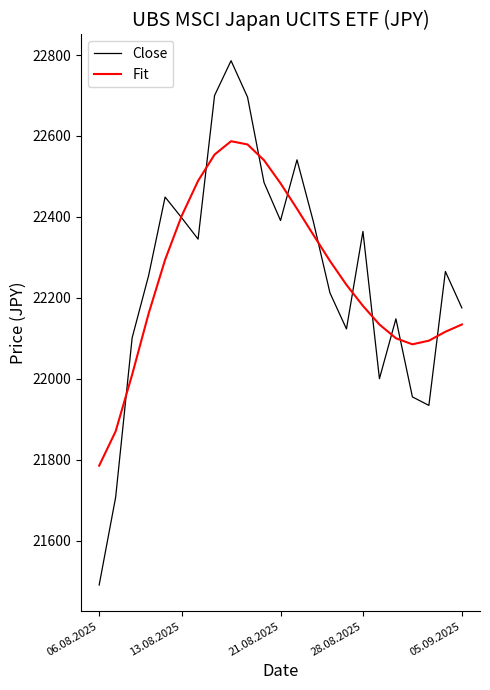

Is this an area chart (filled region under the line)?

No